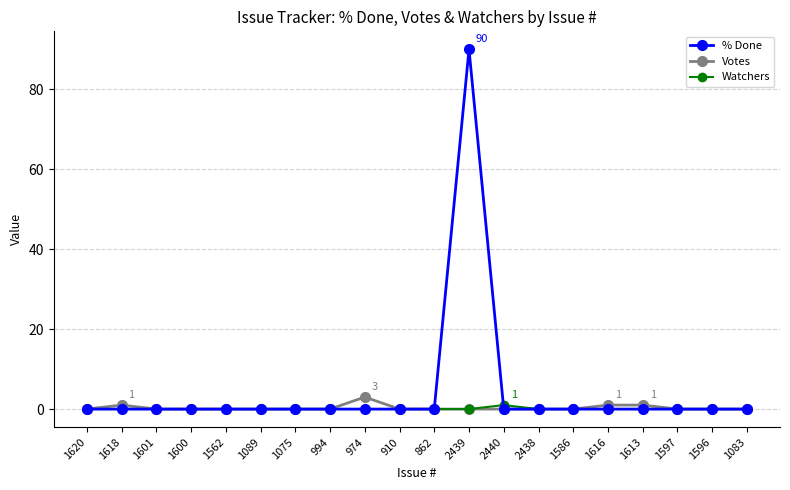

True or false: Votes has more than 0 interior local peaks.

True